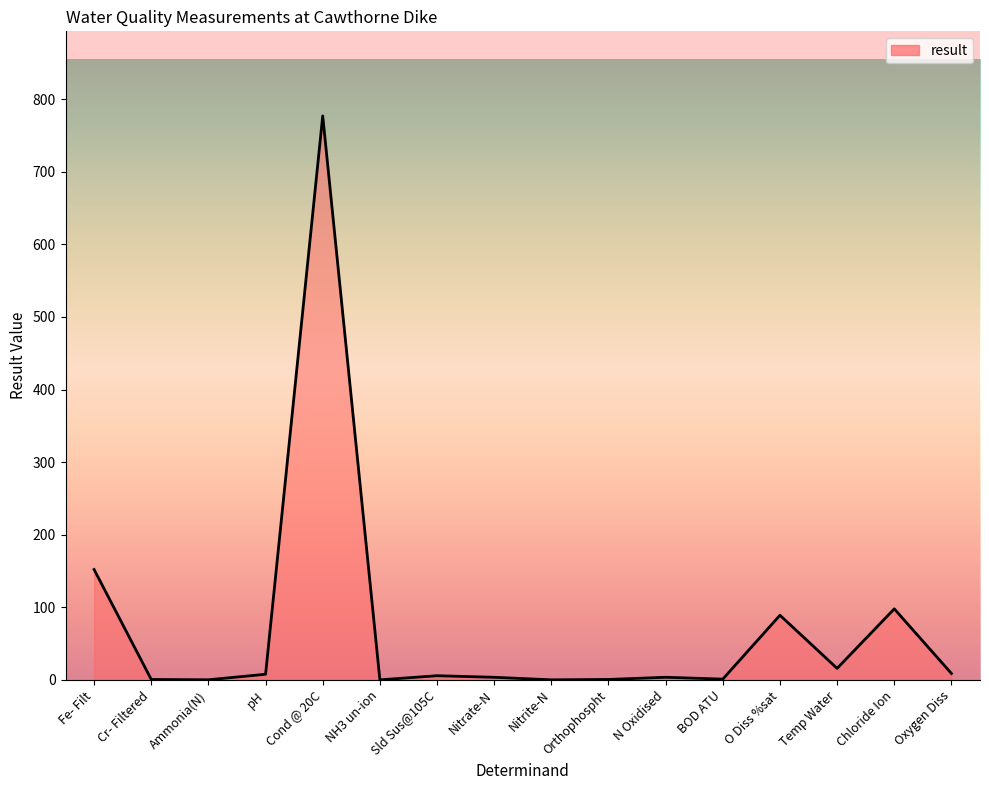

What is the maximum value shown in the chart?

777.0